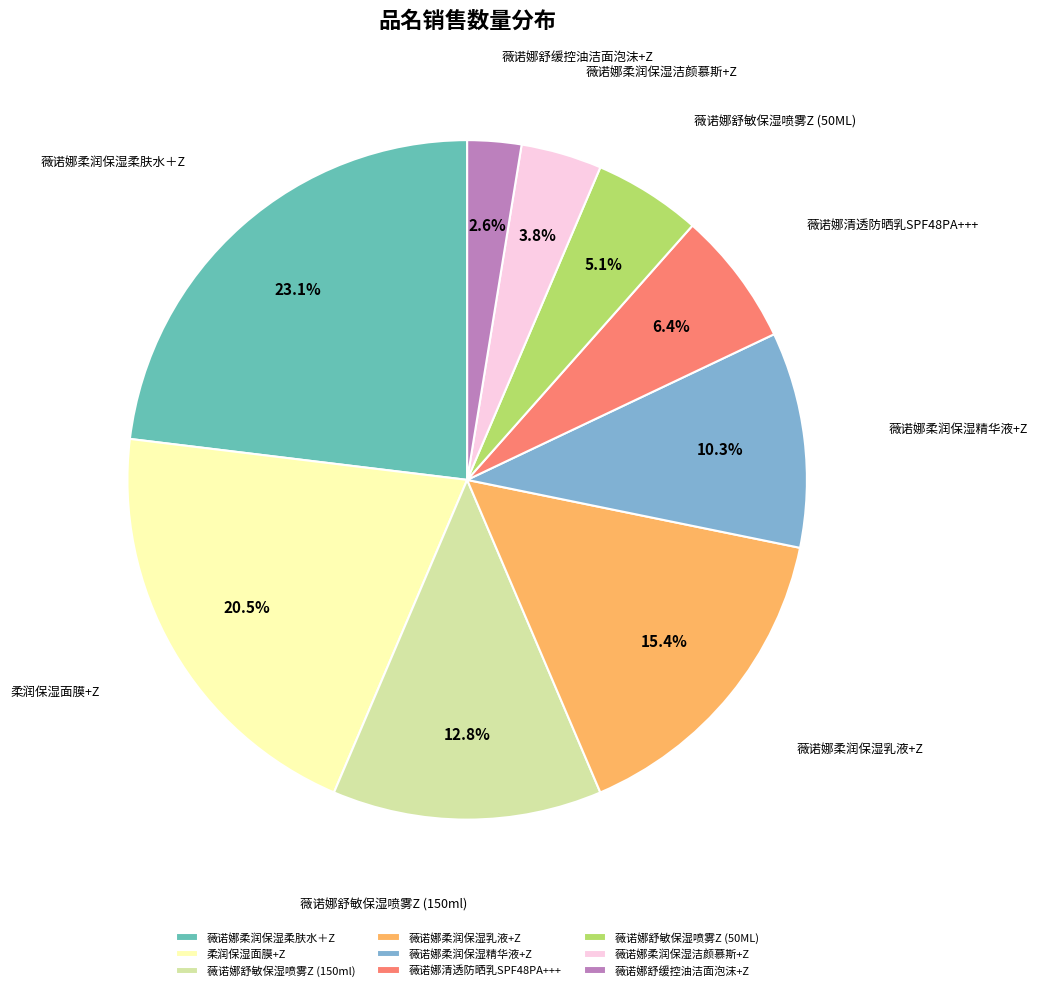

Is 薇诺娜舒敏保湿喷雾Z (150ml) the majority of the pie?

No